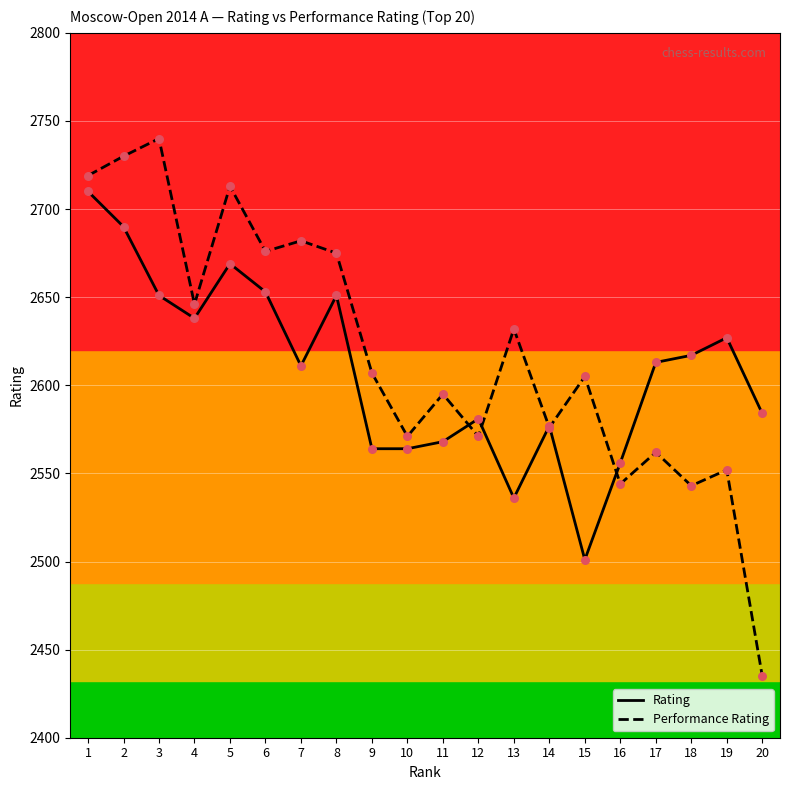

Which series changed the most between 8 and 9?

Rating